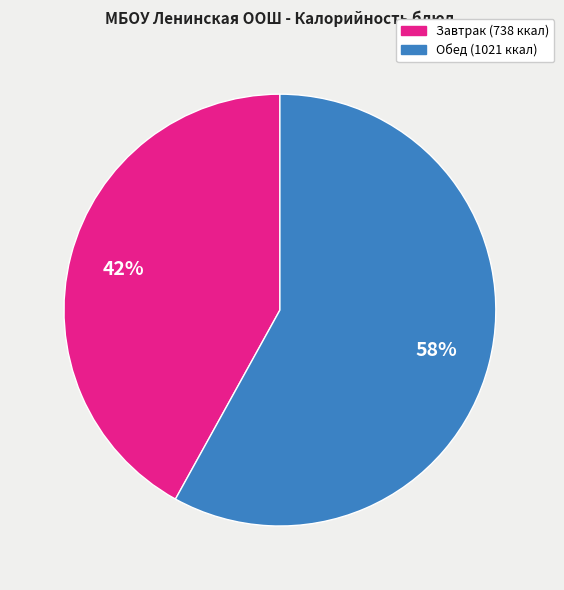

How many segments does this pie chart have?

2